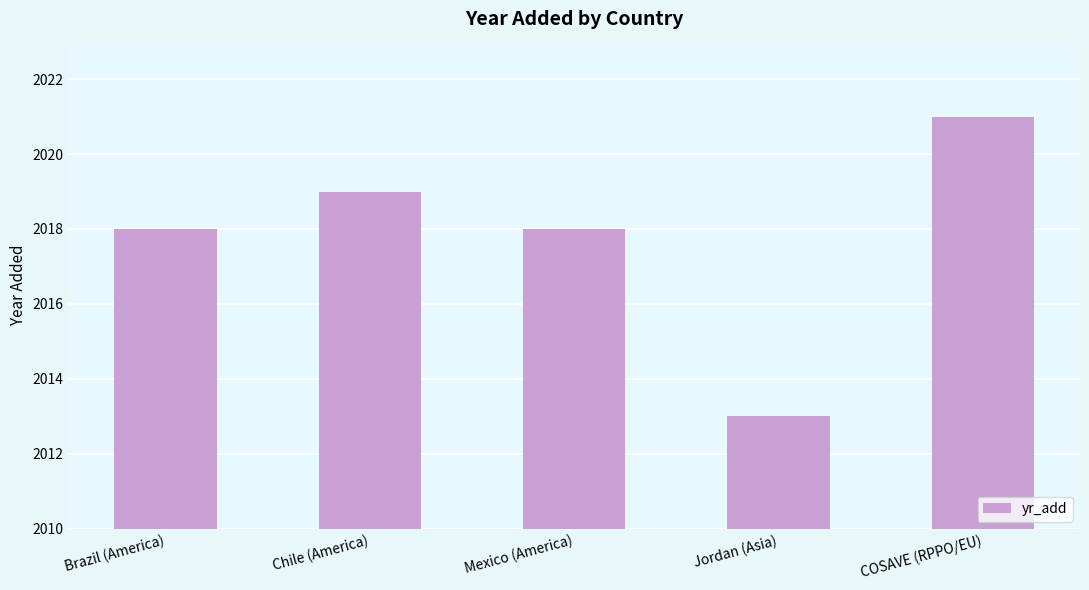

What position from the right is Chile (America)?

4